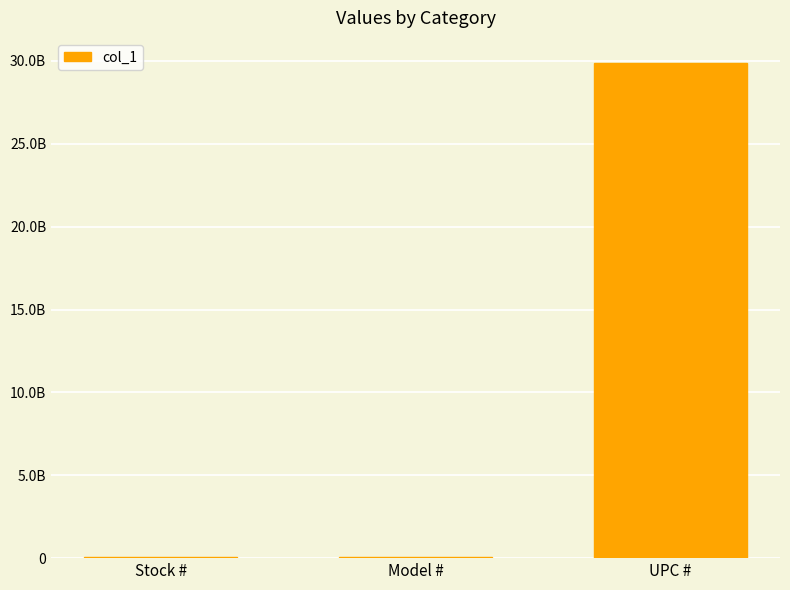

What is the label of the 3rd bar from the right?

Stock #